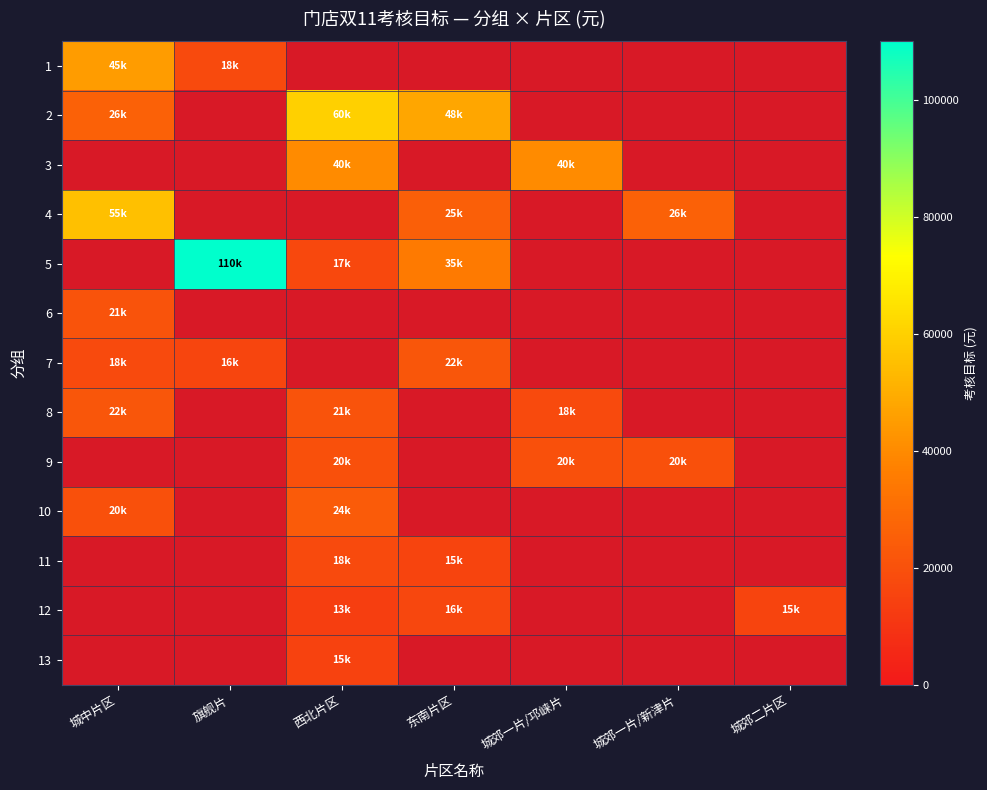

List the labels in order of 7 value, smallest first.

旗舰片, 西北片区, 东南片区, 城郊一片/邛崃片, 城郊一片/新津片, 城郊二片区, 城中片区